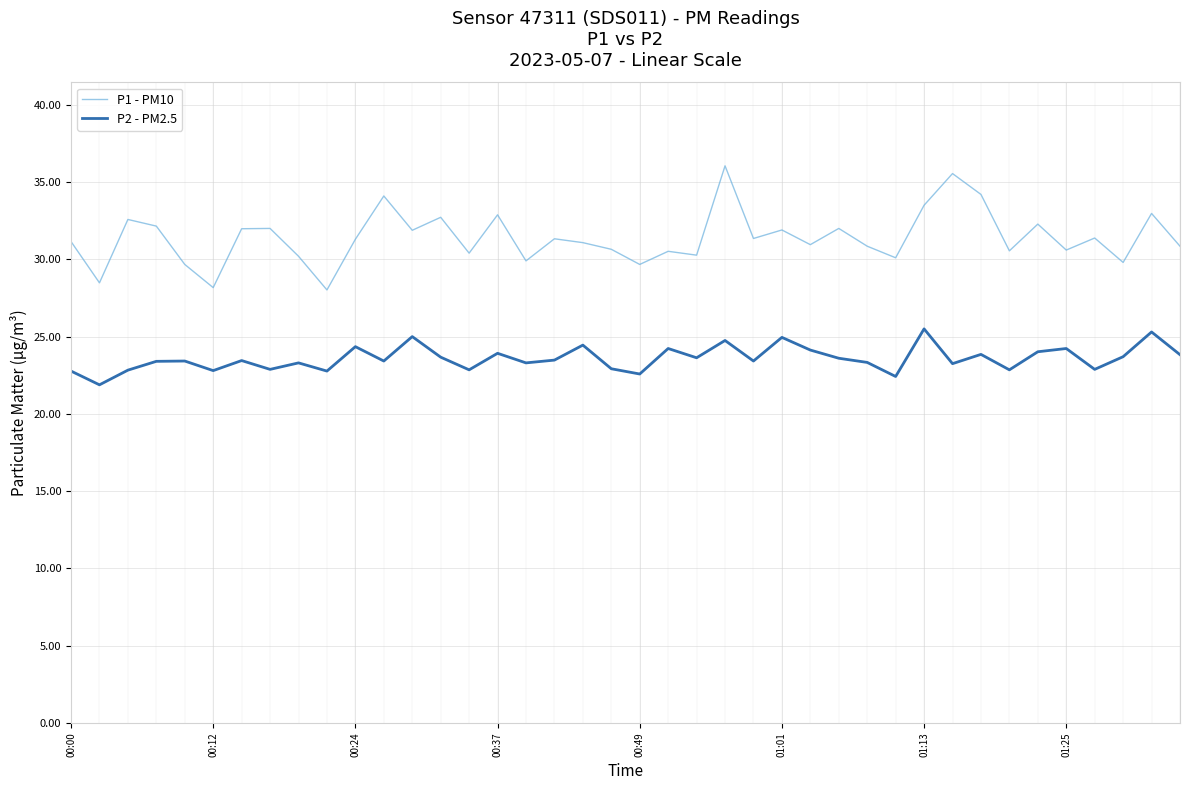

Which series has the largest total across all categories?

P1 - PM10